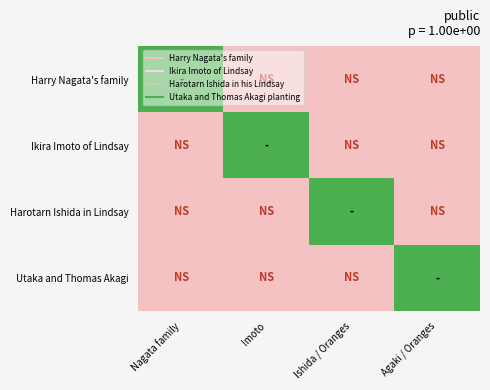

Which has a higher value, Ishida / Oranges or Agaki / Oranges?

Ishida / Oranges